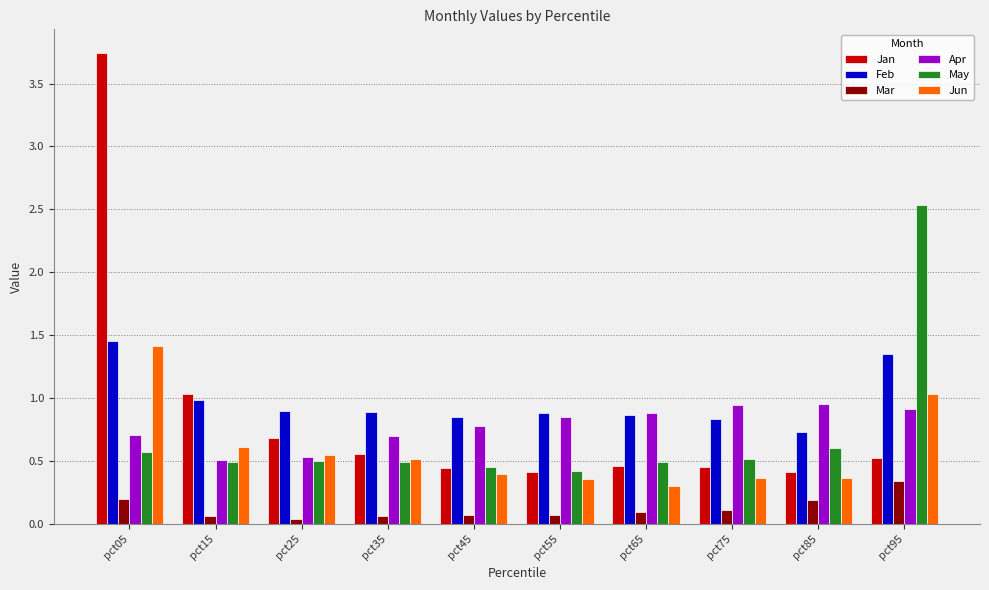

How many bars are there in total?

60